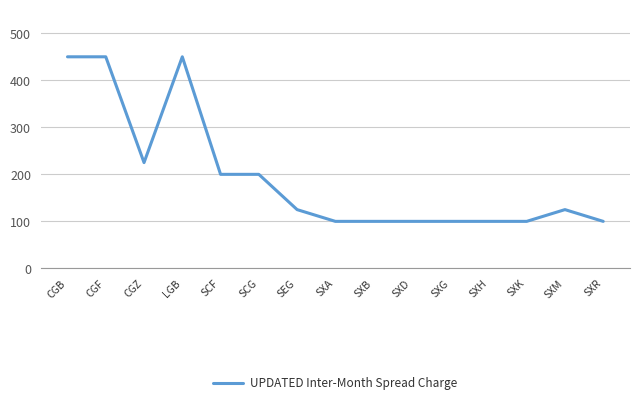

How many data points does each series have?

15